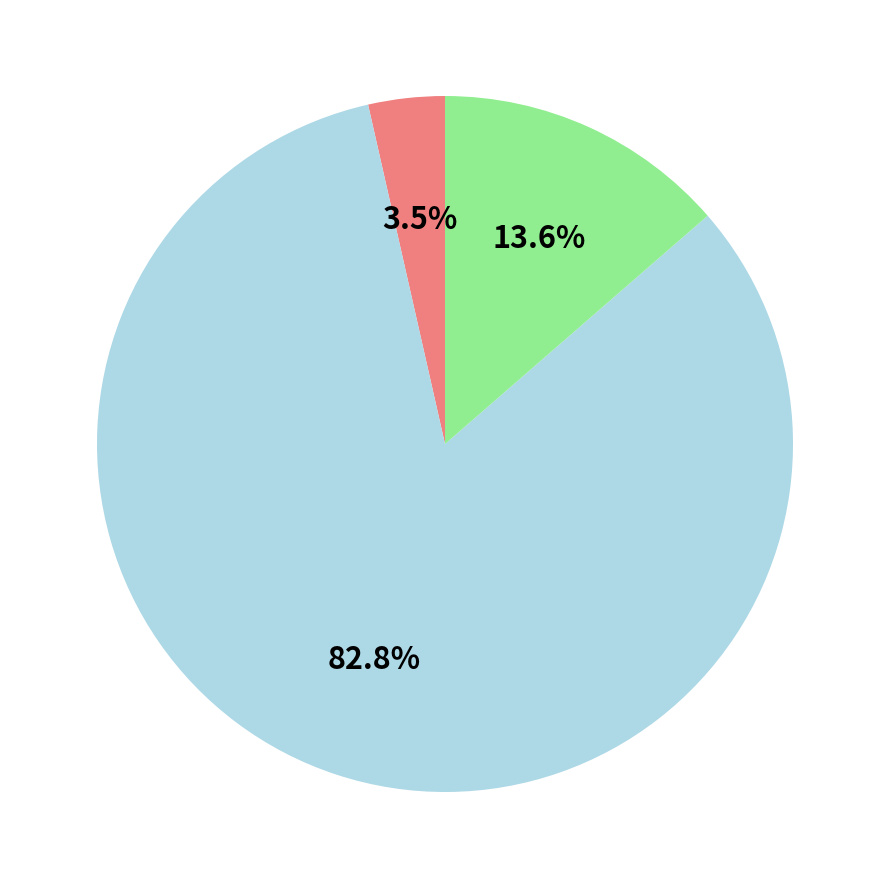

Does any single category account for the majority?

Yes